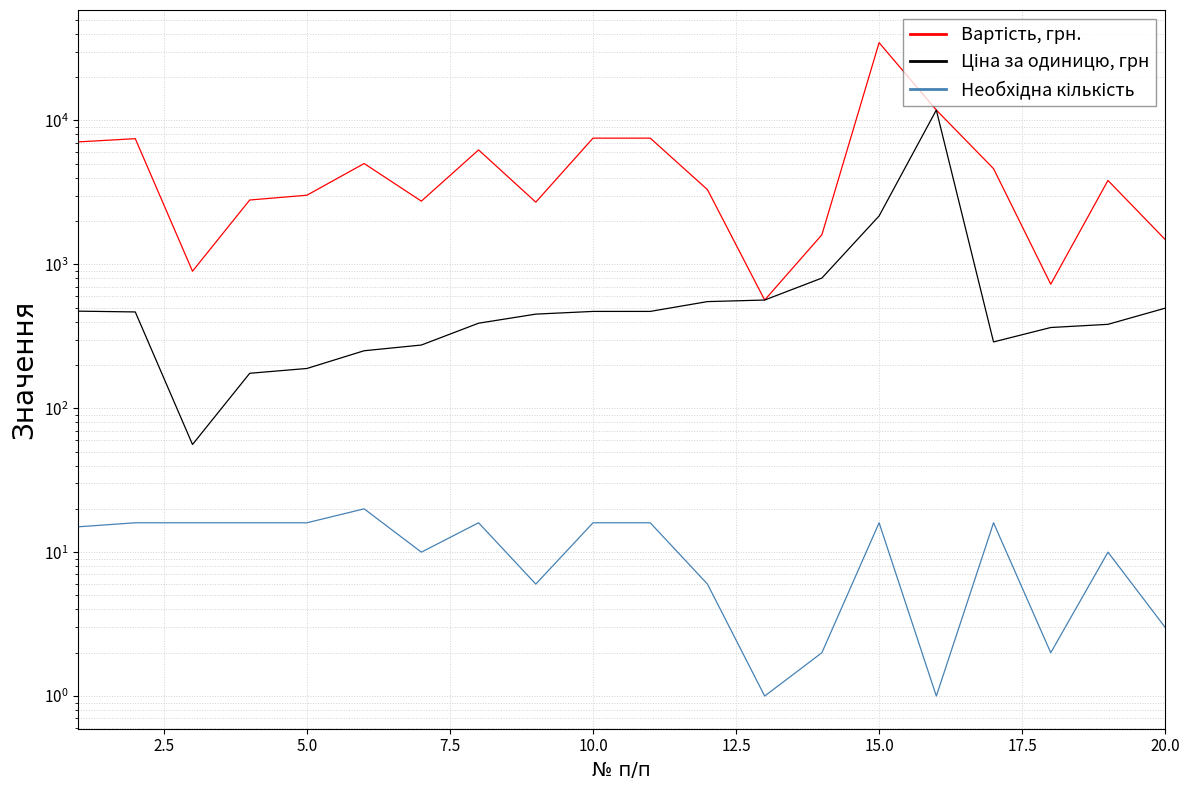

How many data points in Ціна за одиницю, грн are above 467?

9